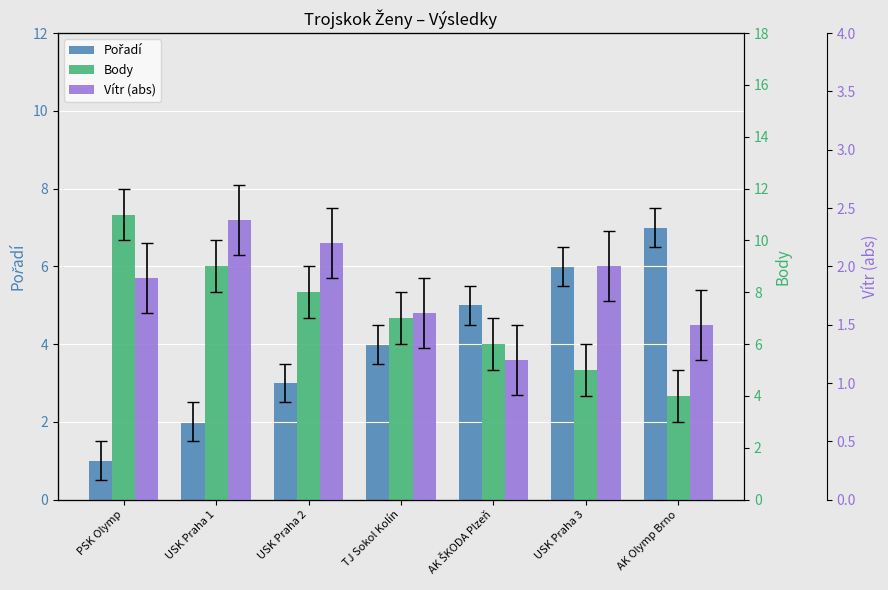

Between AK Olymp Brno and USK Praha 3, which is larger?

AK Olymp Brno